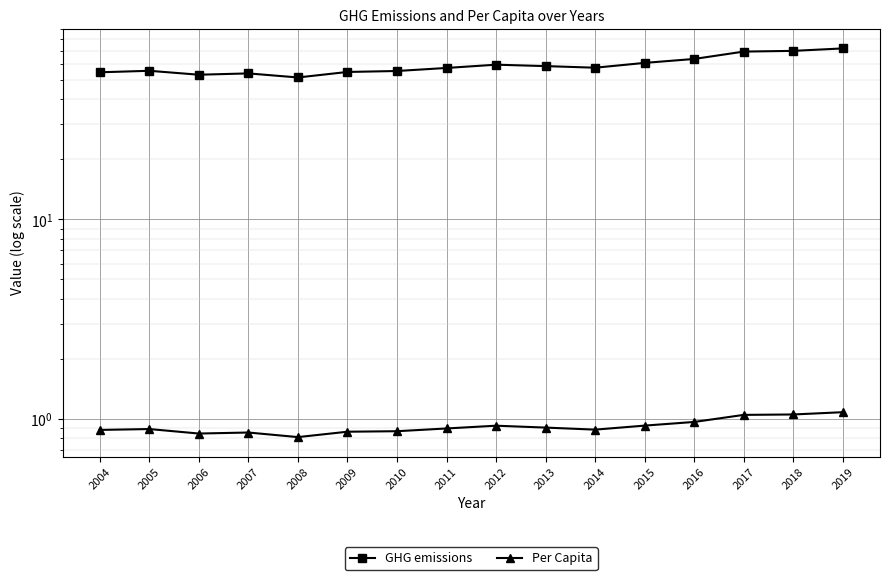

At how many categories does at least one series exceed 11?

16